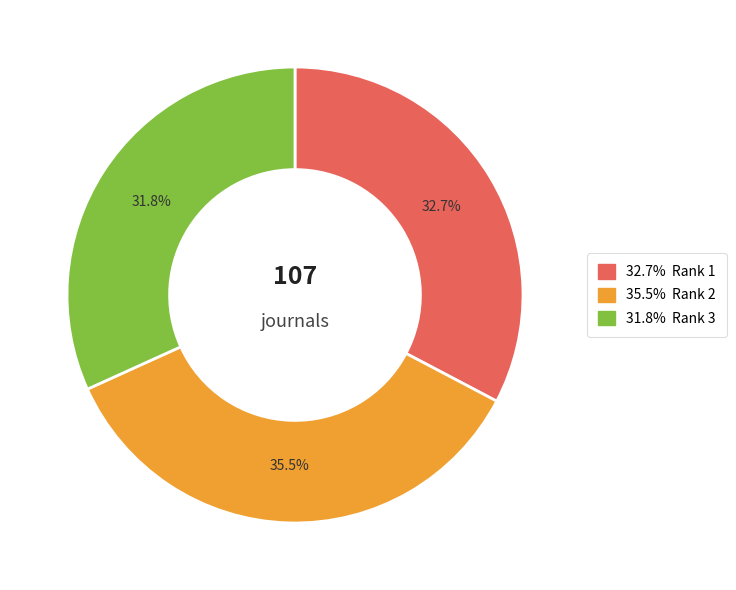

Does any single category account for the majority?

No